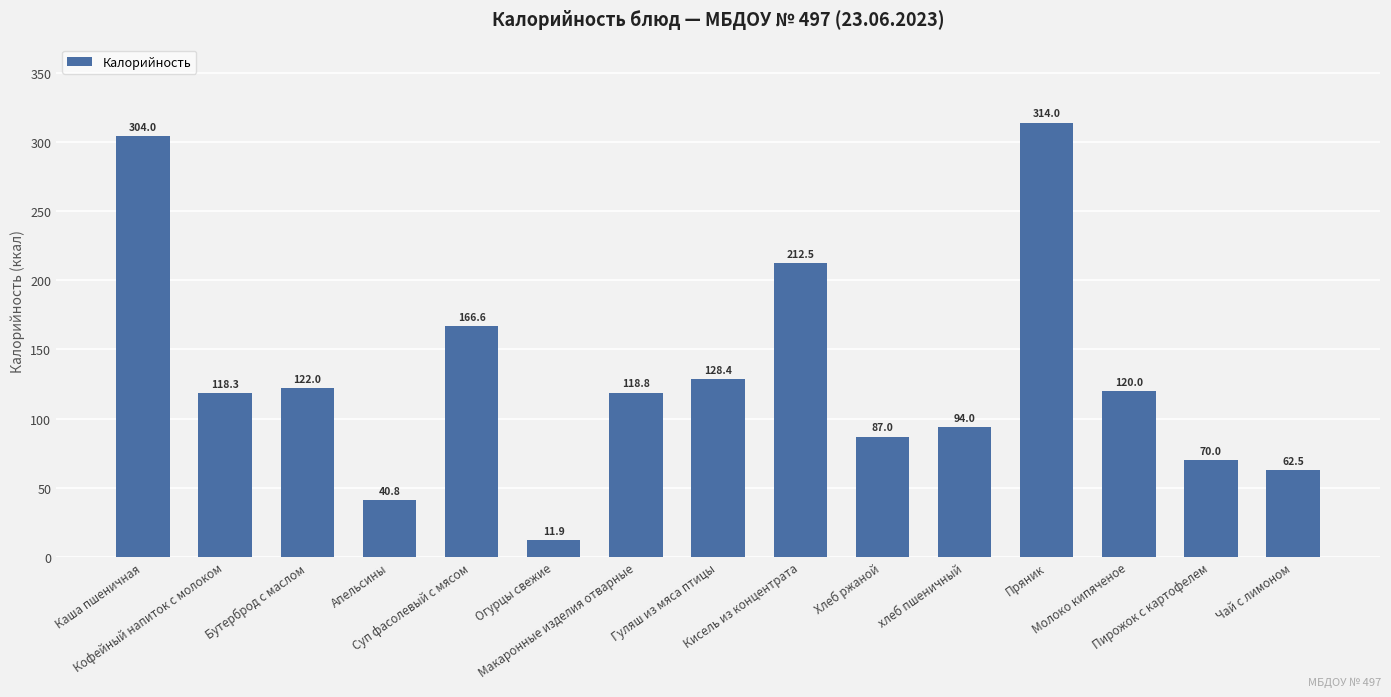

Reading left to right, list all the values displayed in this chart.

Каша пшеничная=304.0	Кофейный напиток с молоком=118.3	Бутерброд с маслом=122.0	Апельсины=40.8	Суп фасолевый с мясом=166.6	Огурцы свежие=11.9	Макаронные изделия отварные=118.8	Гуляш из мяса птицы=128.4	Кисель из концентрата=212.5	Хлеб ржаной=87.0	хлеб пшеничный=94.0	Пряник=314.0	Молоко кипяченое=120.0	Пирожок с картофелем=70.0	Чай с лимоном=62.5